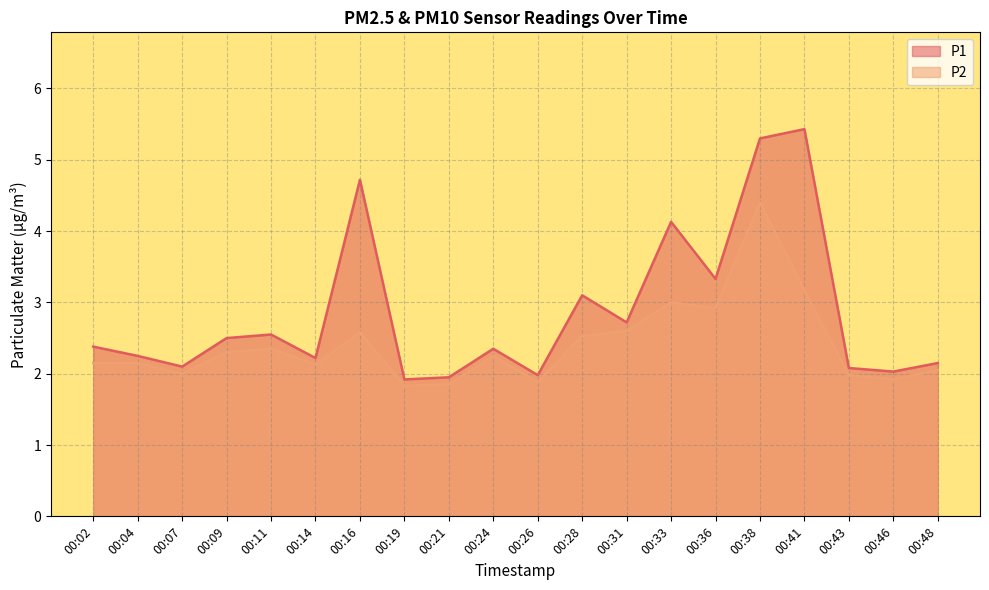

Where is P2 nearest to the value 3?

00:33